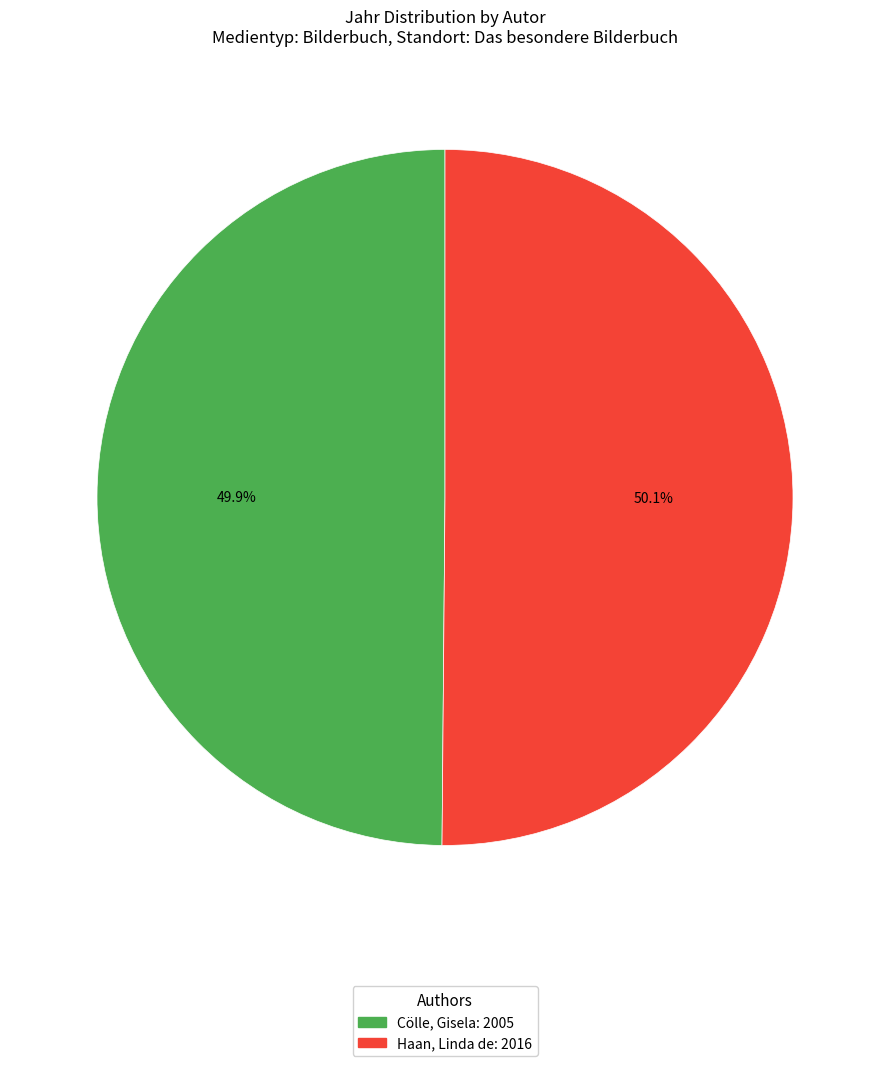

Is there a majority slice in this chart?

Yes